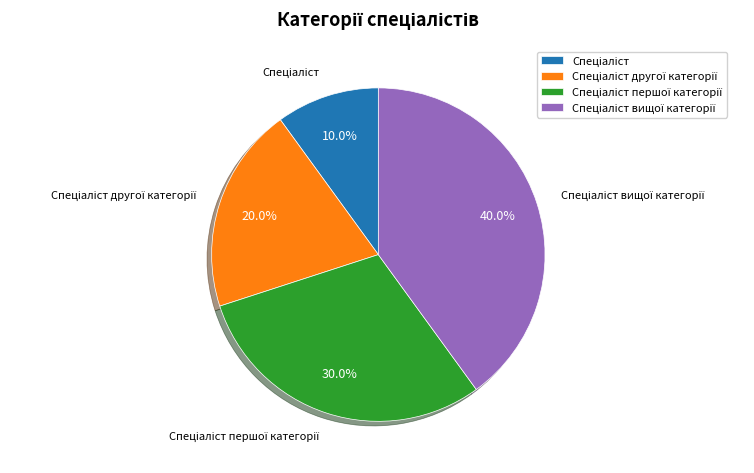

Is there a majority slice in this chart?

No